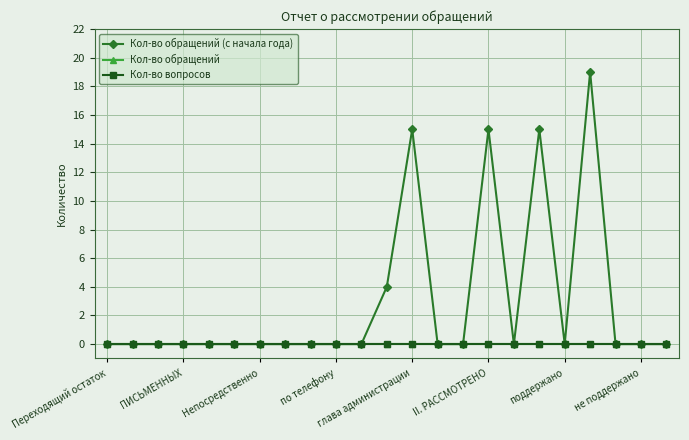

Does the chart have visible grid lines?

Yes